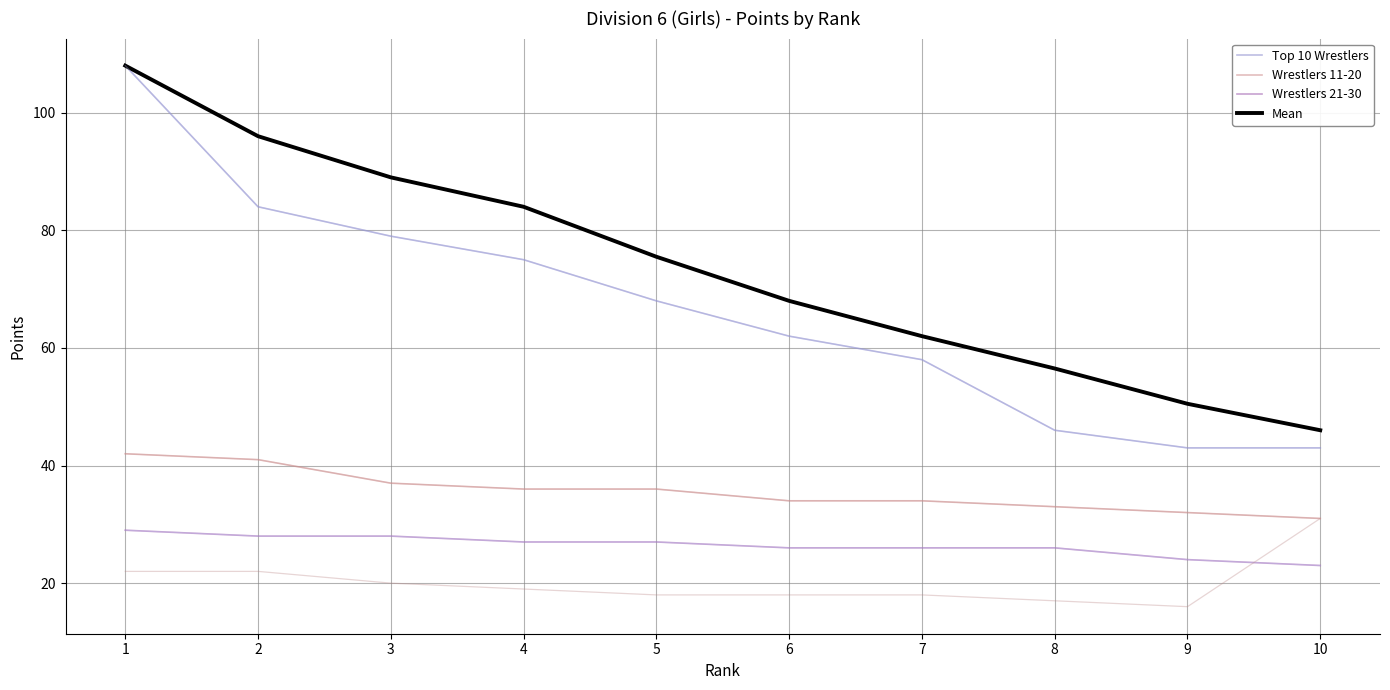

At how many categories does at least one series exceed 62?

6